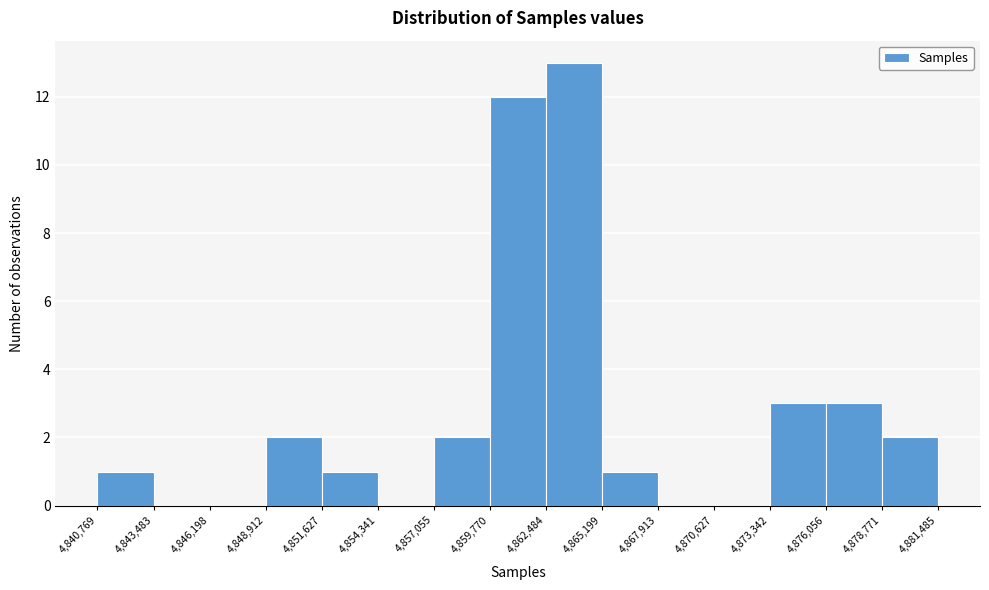

Reading left to right, list every bar in this chart as the range it spans on the x-axis followed by its height. The values are not printed on the chart, so give them approximately, as read against the axis.

4,840,769 to 4,843,483: 1
4,843,483 to 4,846,198: 0
4,846,198 to 4,848,912: 0
4,848,912 to 4,851,627: 2
4,851,627 to 4,854,341: 1
4,854,341 to 4,857,055: 0
4,857,055 to 4,859,770: 2
4,859,770 to 4,862,484: 12
4,862,484 to 4,865,199: 13
4,865,199 to 4,867,913: 1
4,867,913 to 4,870,627: 0
4,870,627 to 4,873,342: 0
4,873,342 to 4,876,056: 3
4,876,056 to 4,878,771: 3
4,878,771 to 4,881,485: 2